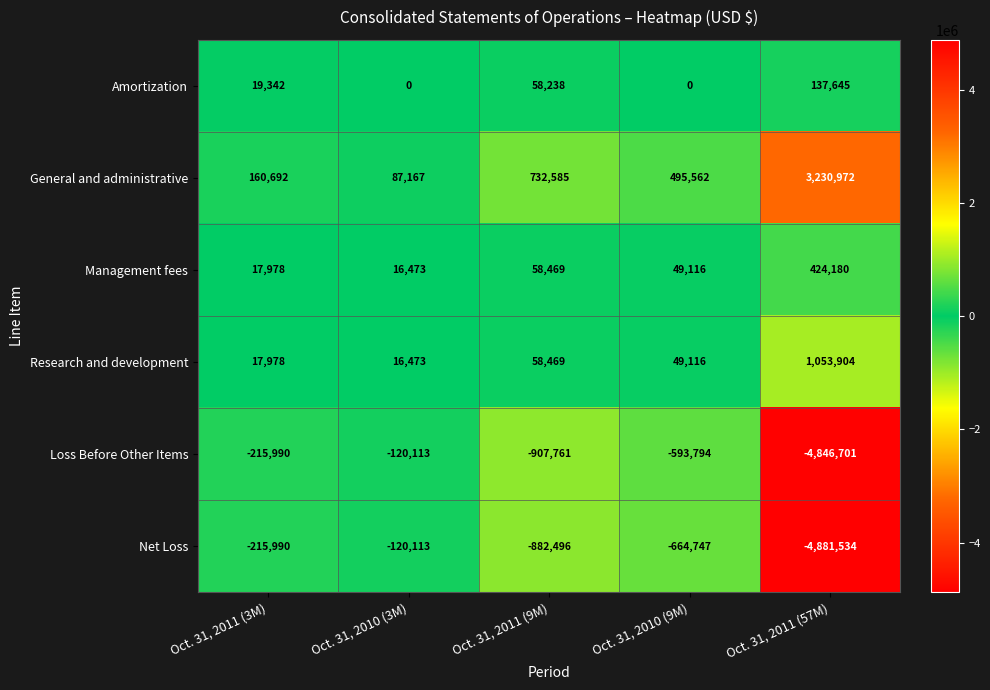

Reading left to right, extract all data points from this chart.

Amortization: 19342	0	58238	0	137645
General and administrative: 160692	87167	732585	495562	3230972
Management fees: 17978	16473	58469	49116	424180
Research and development: 17978	16473	58469	49116	1053904
Loss Before Other Items: -215990	-120113	-907761	-593794	-4846701
Net Loss: -215990	-120113	-882496	-664747	-4881534